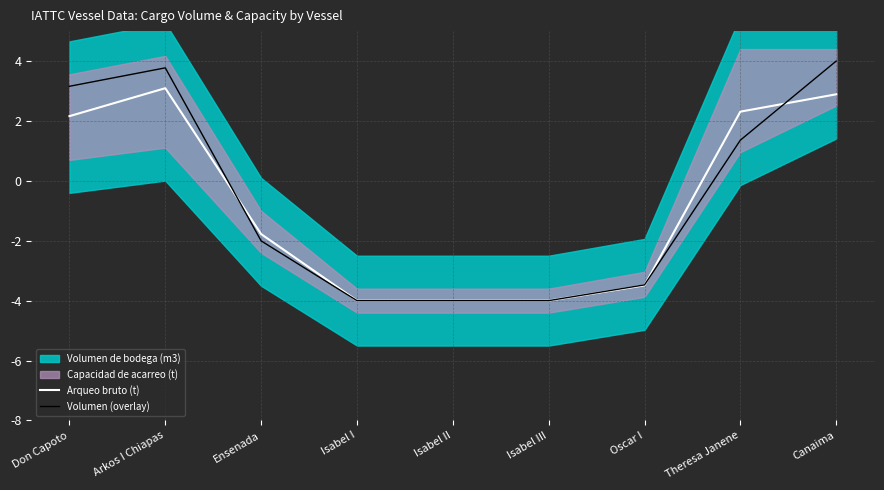

Where is the first local maximum for Arqueo bruto (t)?

Arkos I Chiapas